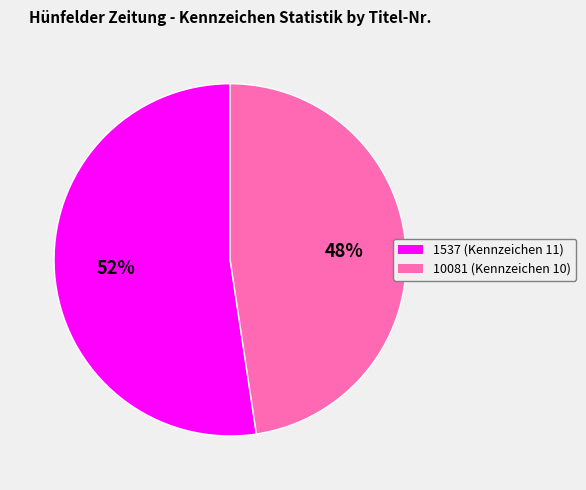

Count the number of slices in the pie.

2